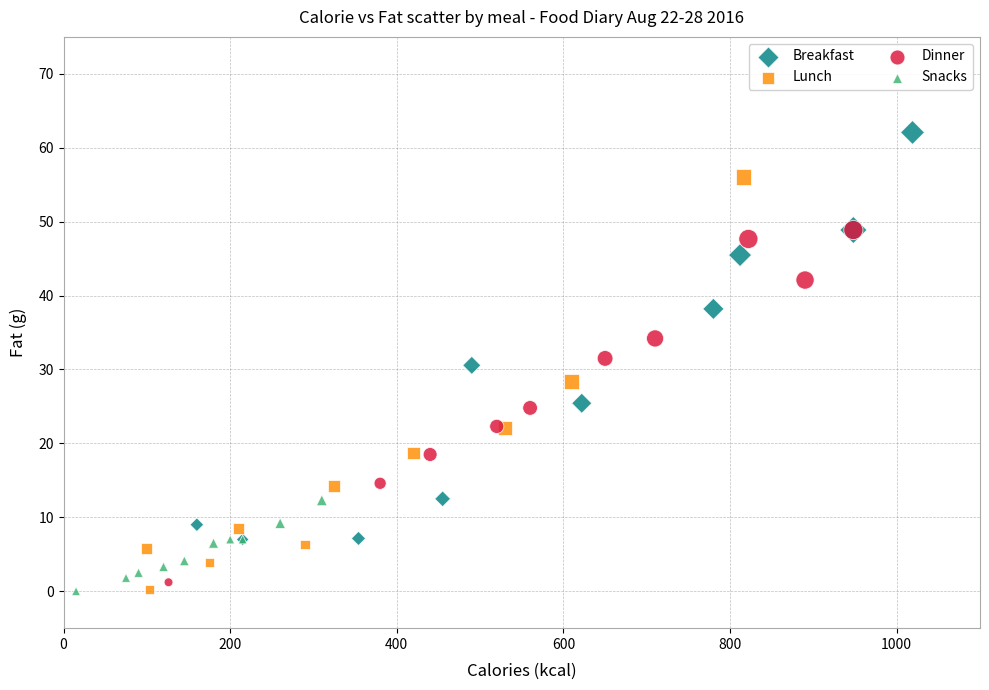

Which series contains the highest Y value?

Breakfast